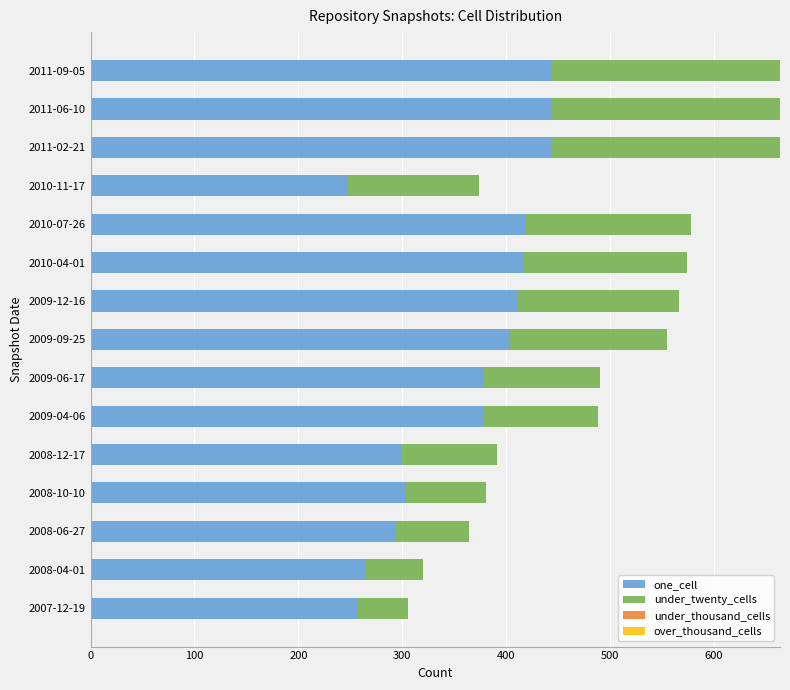

The value of one_cell at 2011-02-21 is 245. True or false?

False